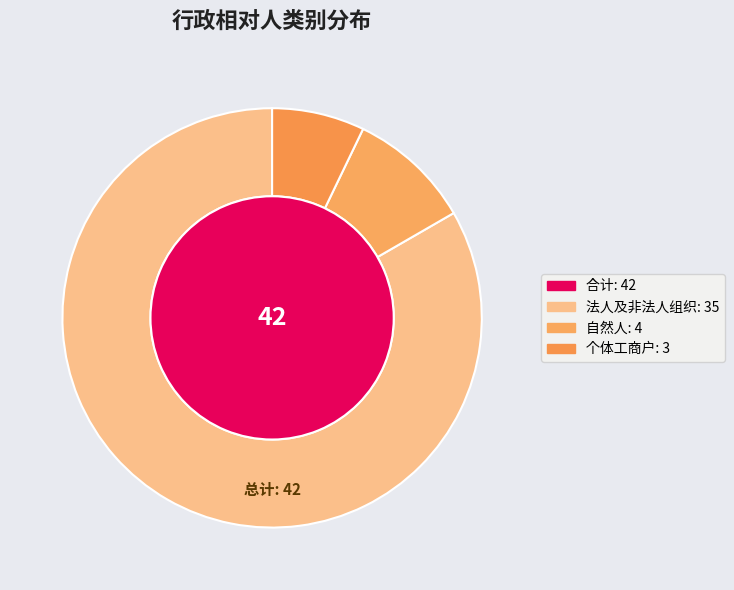

Rank the categories by value from highest to lowest.

法人及非法人组织, 自然人, 个体工商户